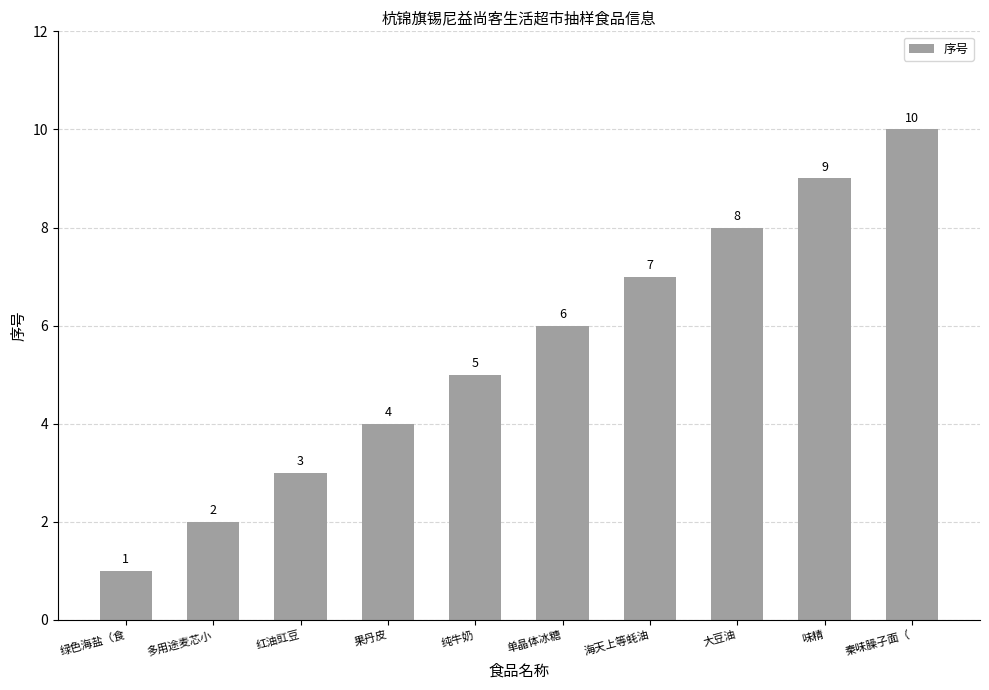

How many values are between 3 and 8?

6